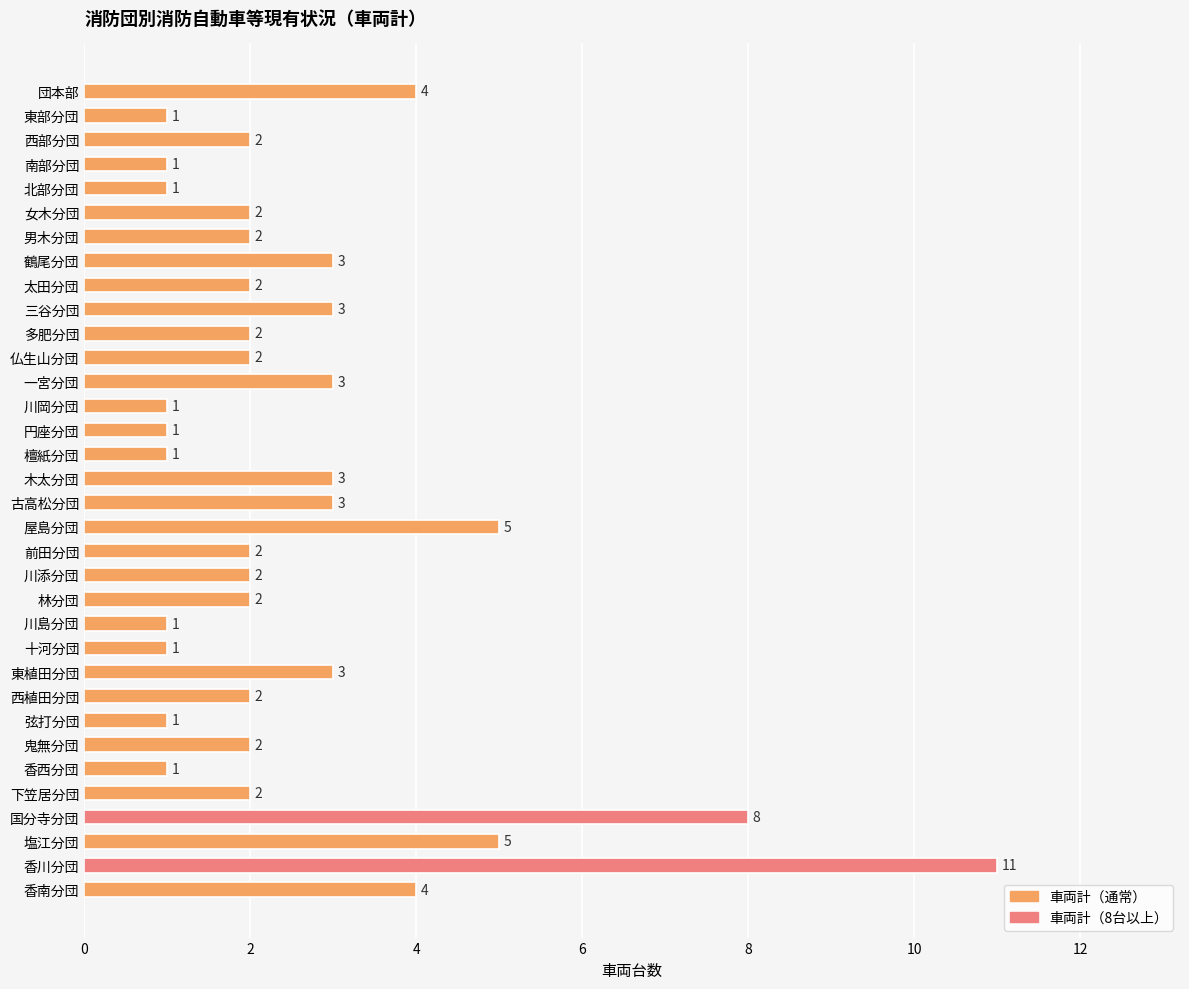

Is it true that the value at 林分団 is 2?

True